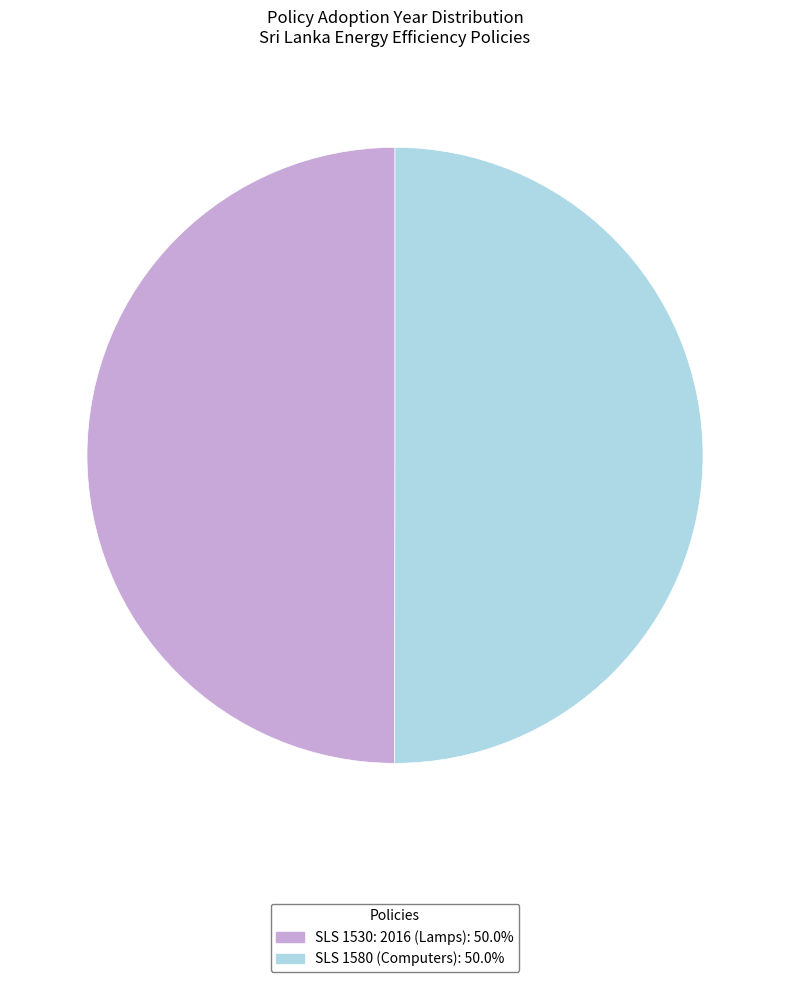

What is the ratio of the value at SLS 1580 (Computers) to the value at SLS 1530: 2016 (Lamps)?

1.0